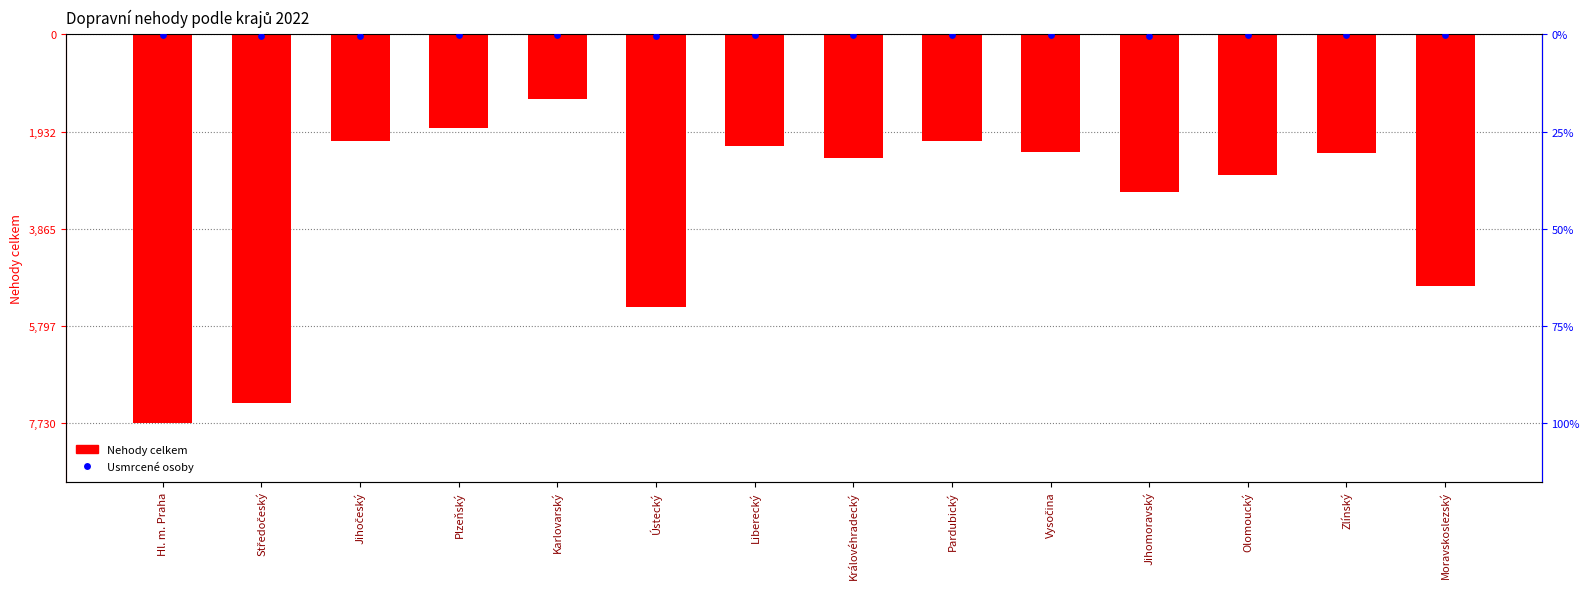

Which series contains the highest Y value?

Usmrcené osoby